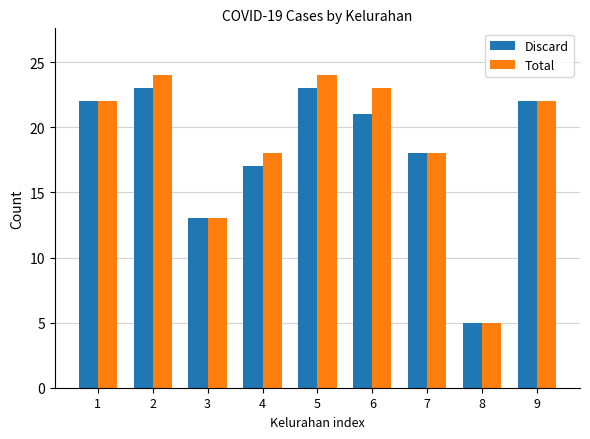

Between 4 and 6, which series saw the biggest shift?

Total